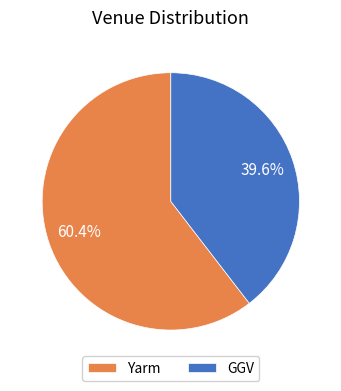

Which slice is the largest?

Yarm